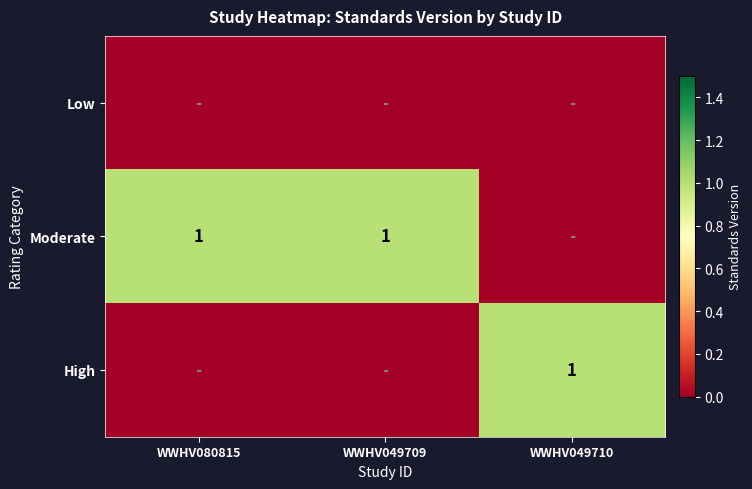

True or false: Moderate has a value of 1 at WWHV080815.

True